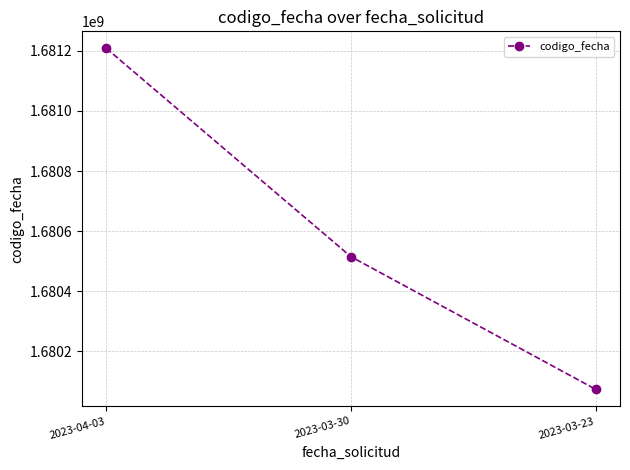

How many categories are shown in the chart?

3